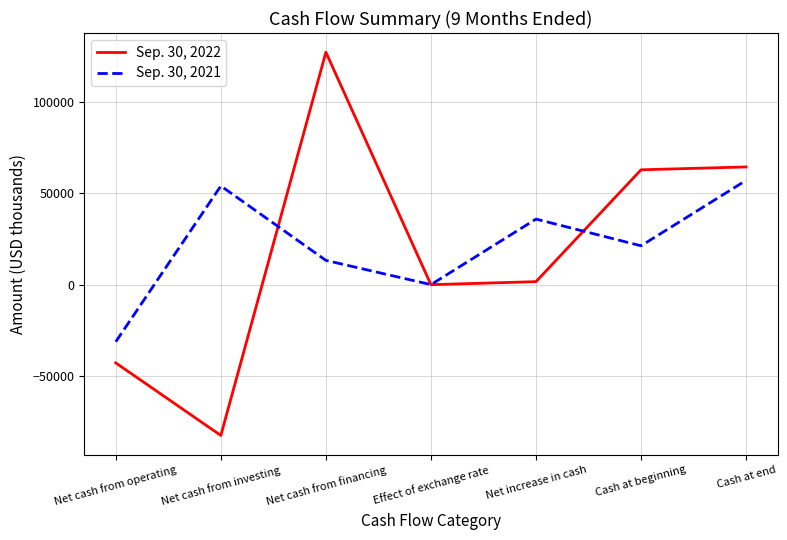

What is the difference between the maximum and minimum values in the Sep. 30, 2021 series?

88450